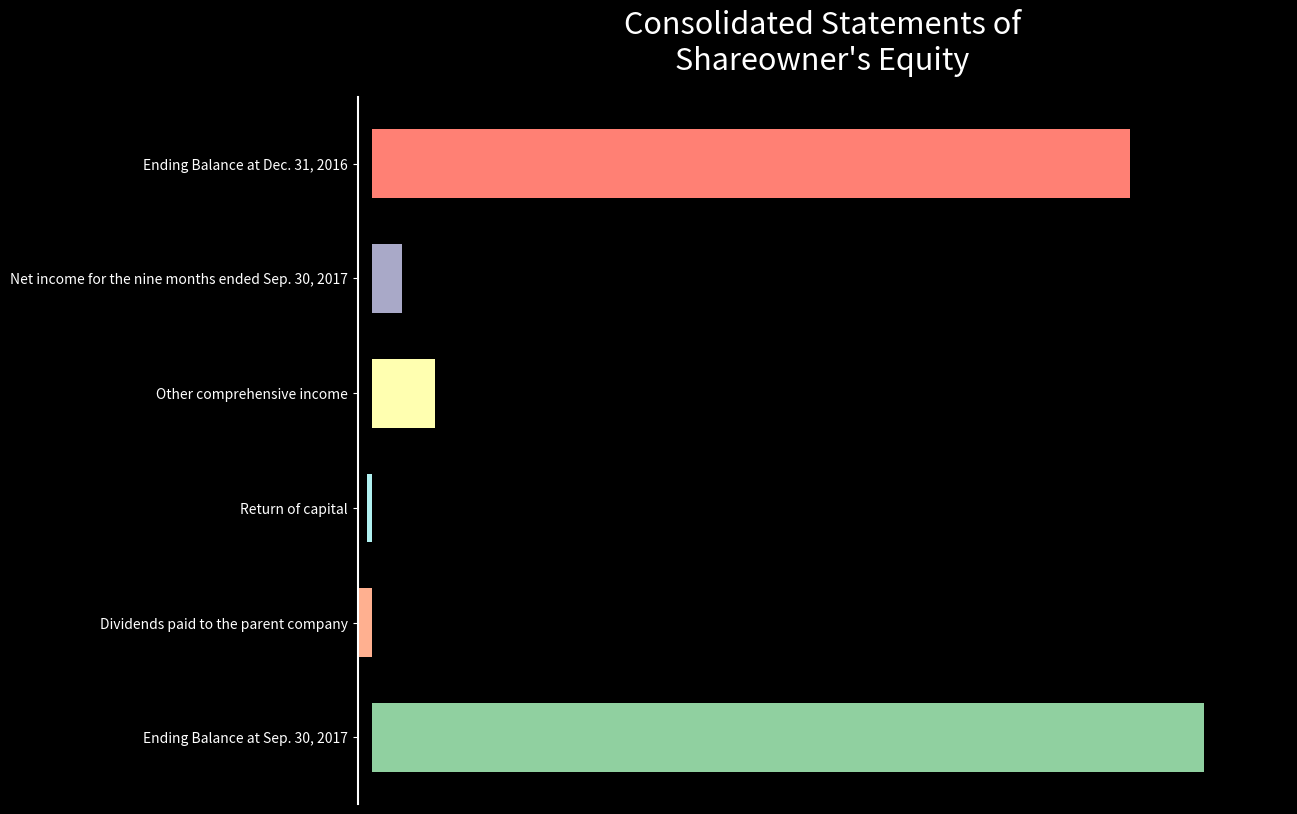

At which category does the chart reach its peak across all series?

Ending Balance at Sep. 30, 2017